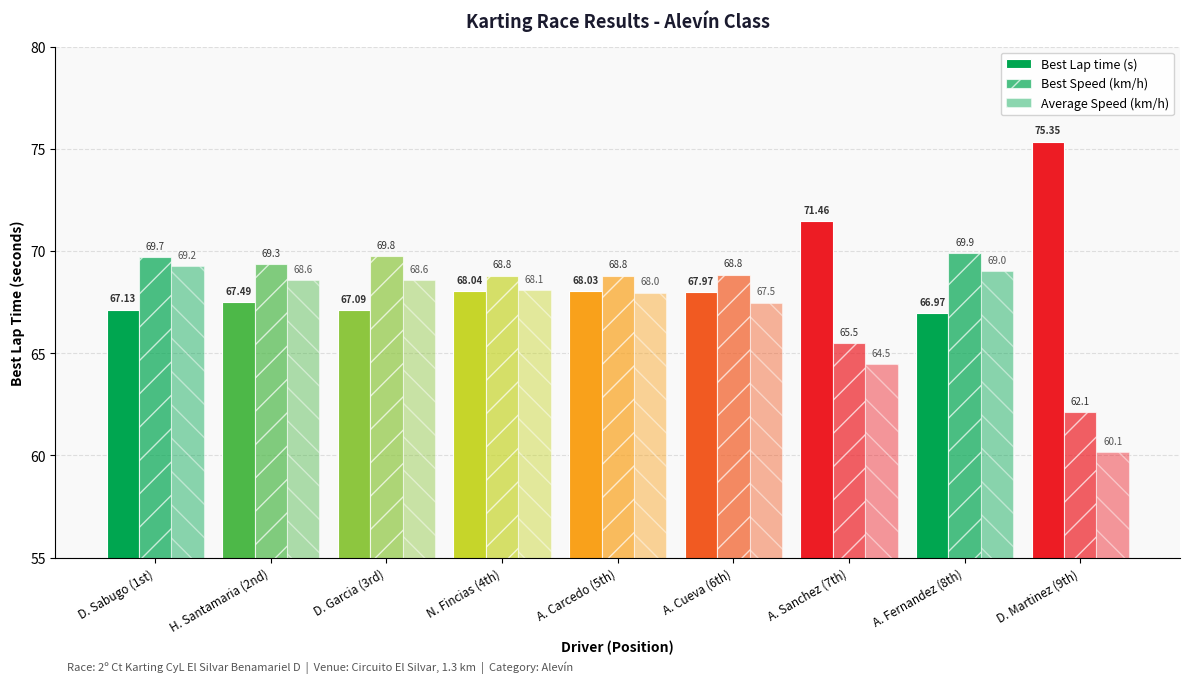

What is the average value of the Average Speed (km/h) series?

67.1